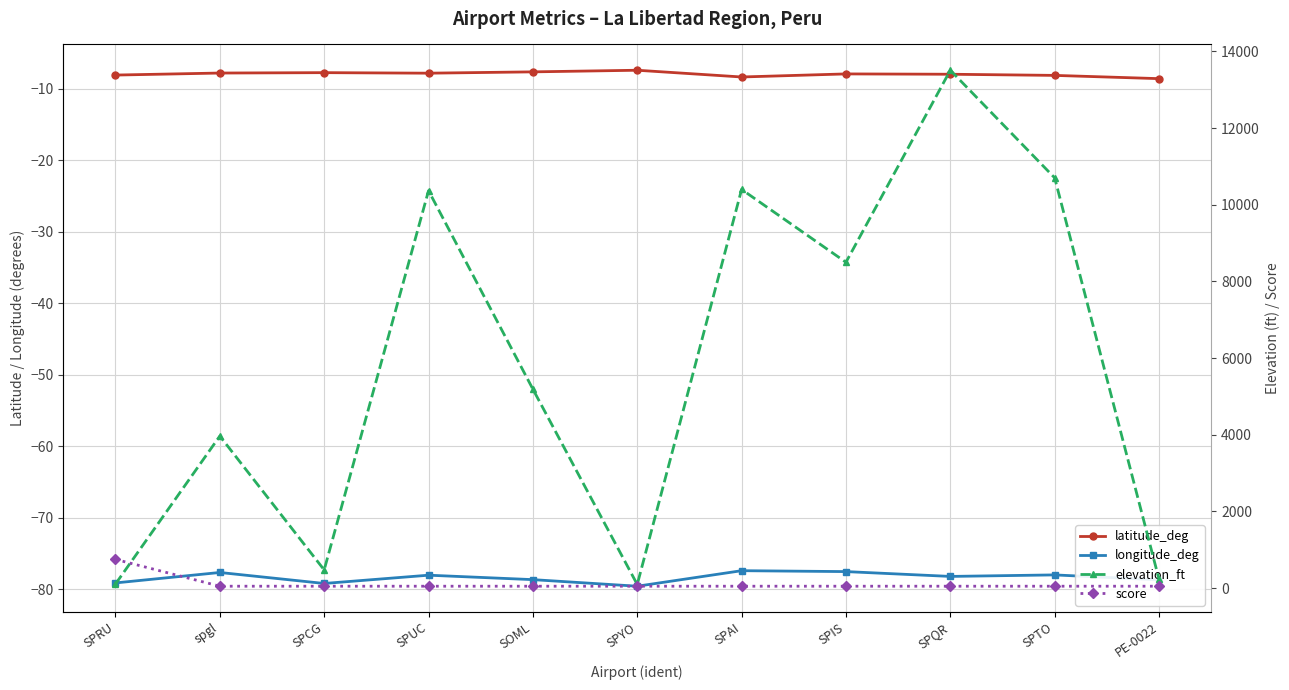

Rank the categories by longitude_deg value from highest to lowest.

SPAI, SPIS, spgl, SPTO, SPUC, SPQR, SOML, PE-0022, SPRU, SPCG, SPYO